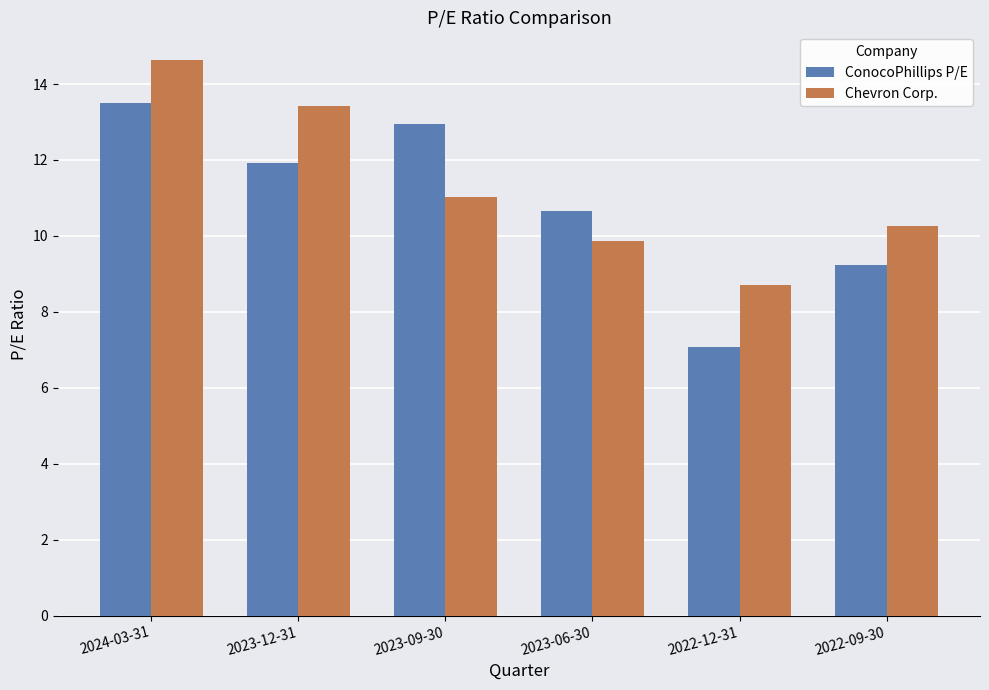

Which series has the widest spread of values?

ConocoPhillips P/E